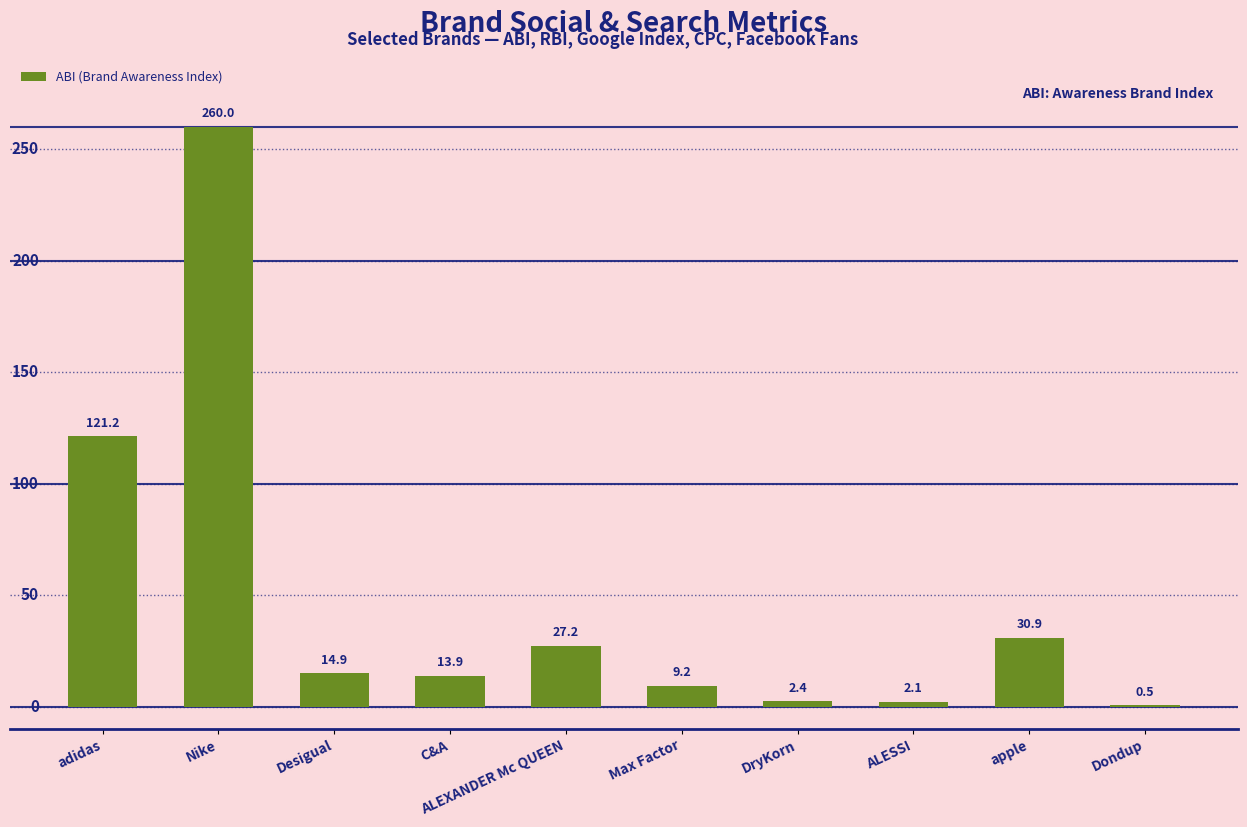

What is the average value?

48.2